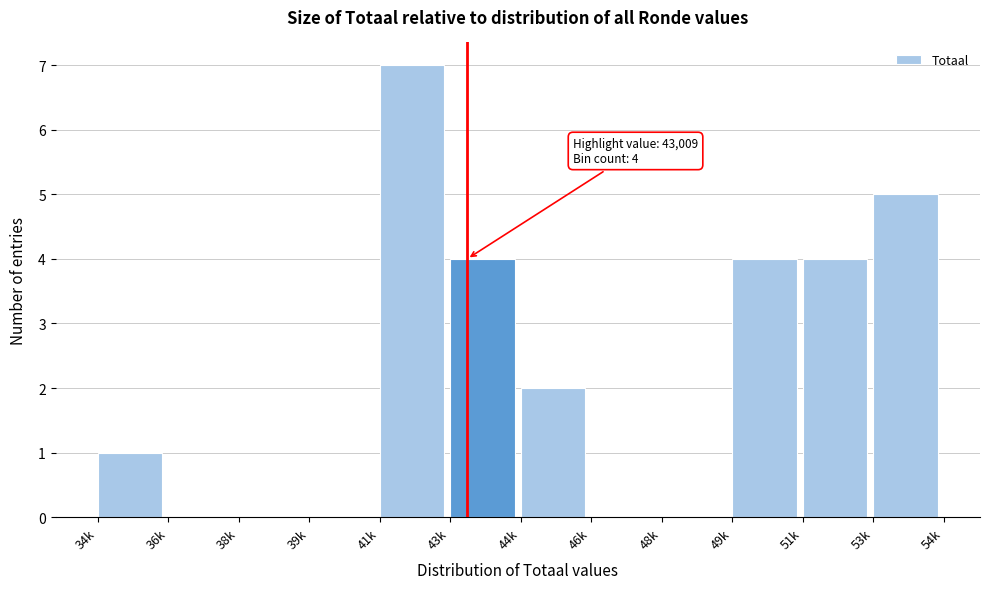

Reading left to right, what are all the values shown in this chart?

34k=1	36k=0	38k=0	39k=0	41k=7	43k=4	44k=2	46k=0	48k=0	49k=4	51k=4	53k=5